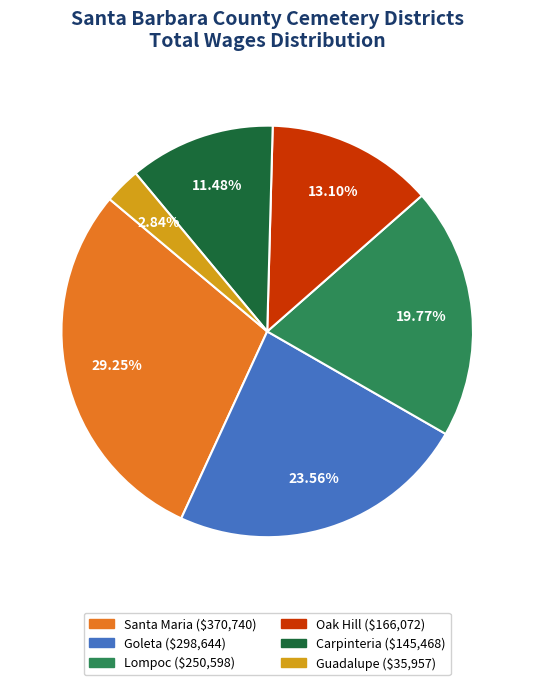

Does any single category account for the majority?

No